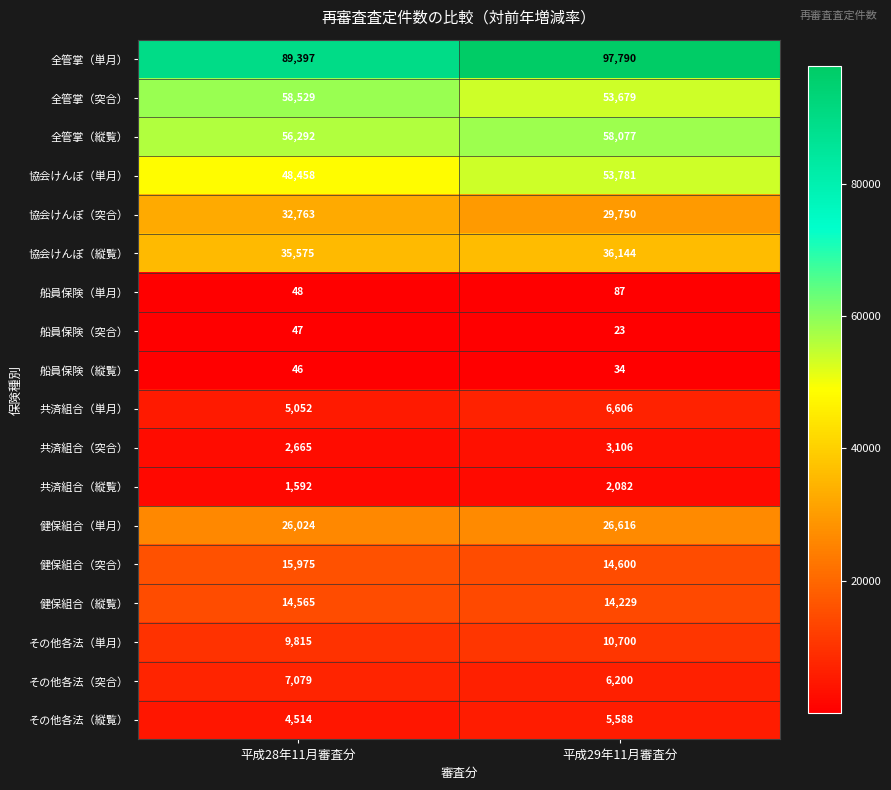

Is it true that 船員保険（単月） equals 87 at 平成29年11月審査分?

True